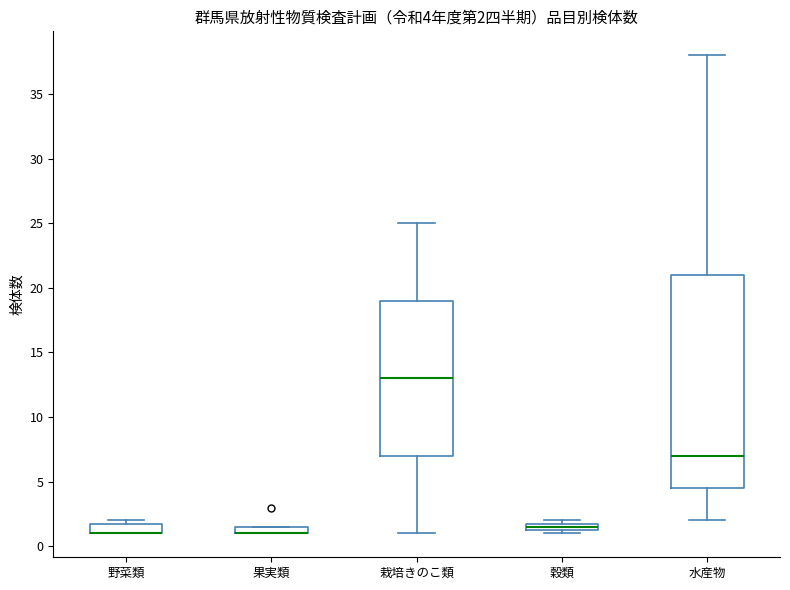

Which box is the tallest, from its lower edge to its upper edge?

水産物